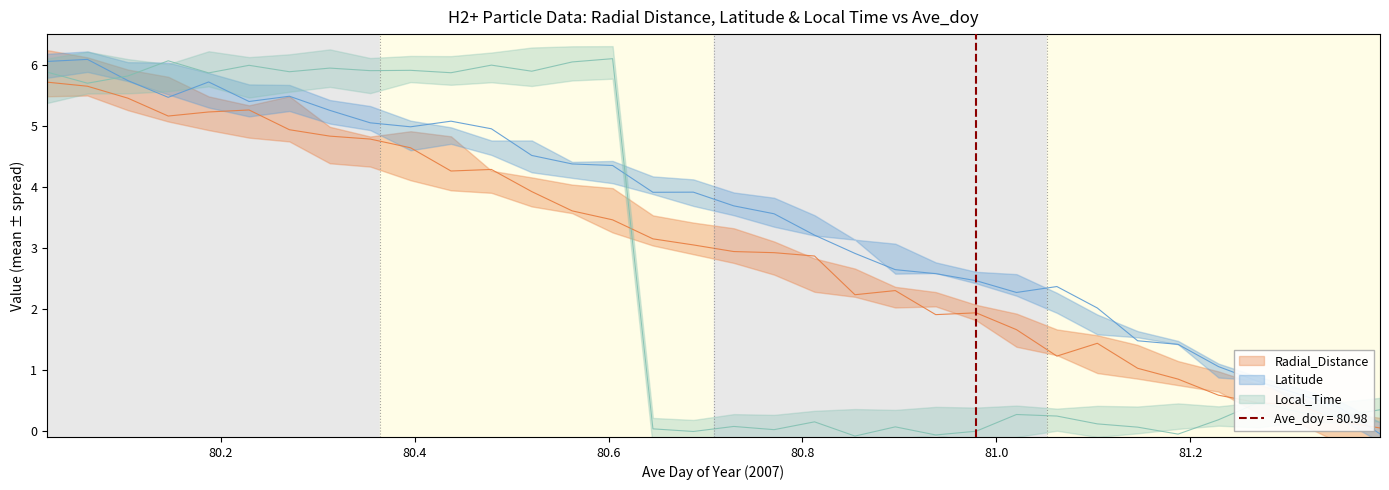

What is the value of the Radial_Distance point at the 24th from the left?

1.9